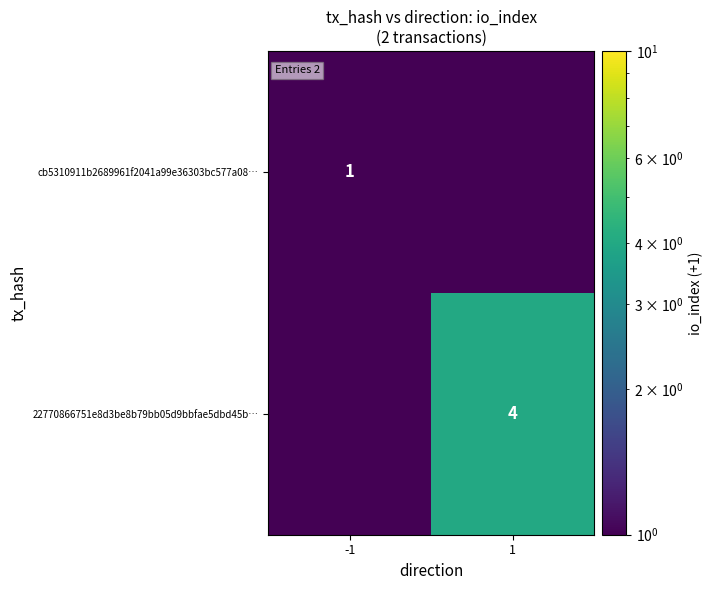

At how many categories does at least one series exceed 2?

1